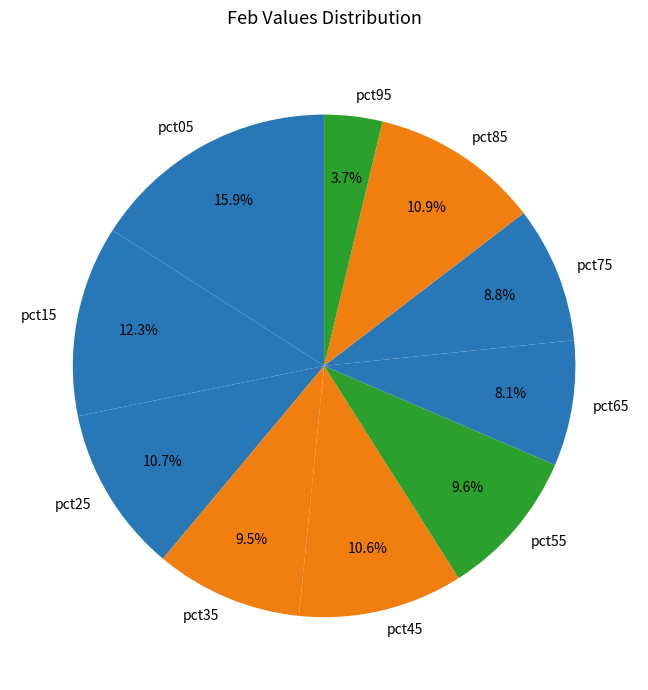

Is there any slice that represents more than half of the pie?

No